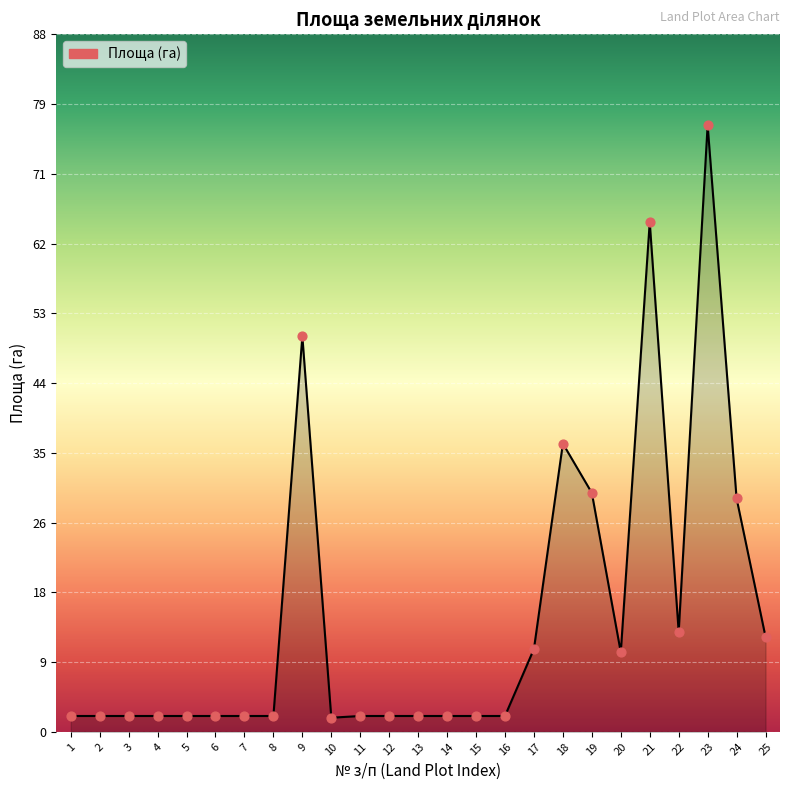

What is the change in value from 8 to 17?

+8.5